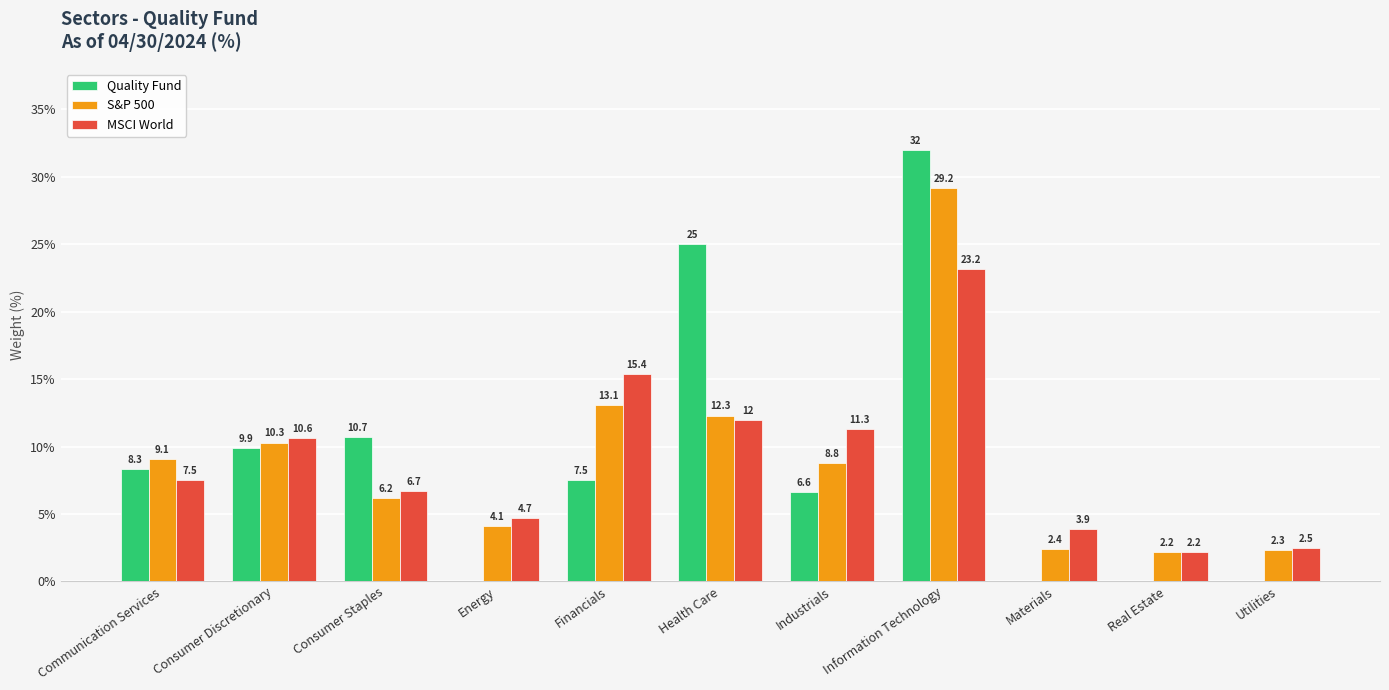

What is the highest value of the MSCI World series?

23.2